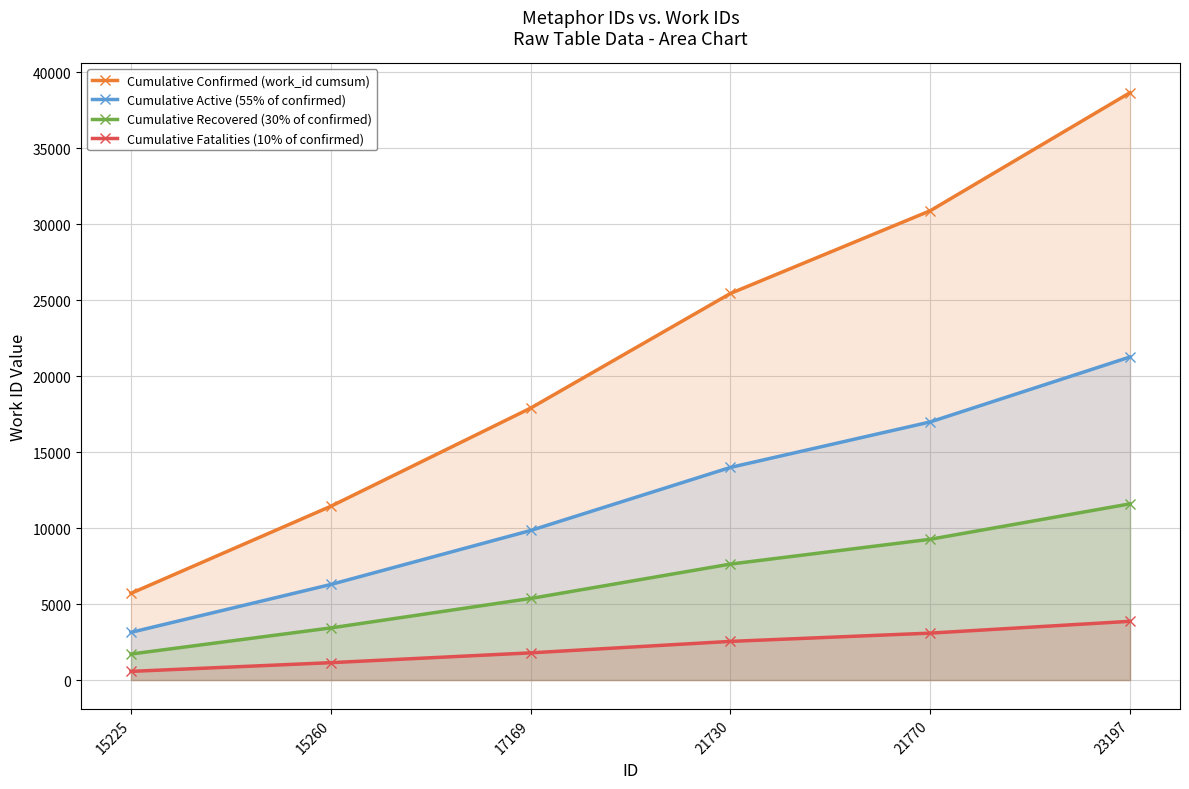

True or false: Cumulative Fatalities (10% of confirmed) and Cumulative Recovered (30% of confirmed) intersect in this chart.

False